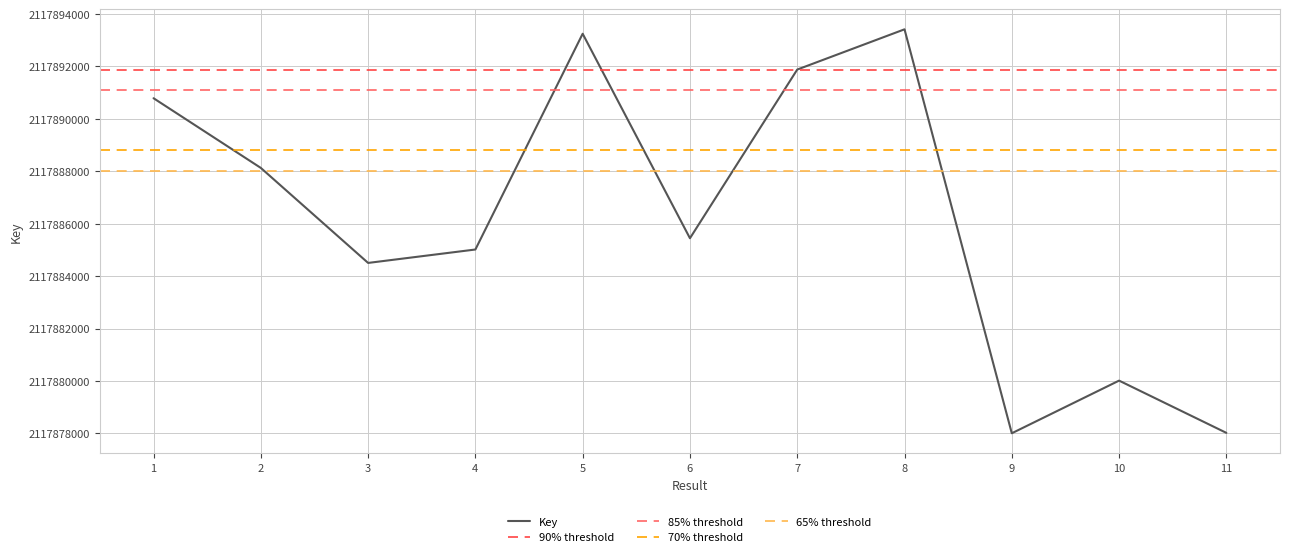

At which category does the data reach its first local valley?

3